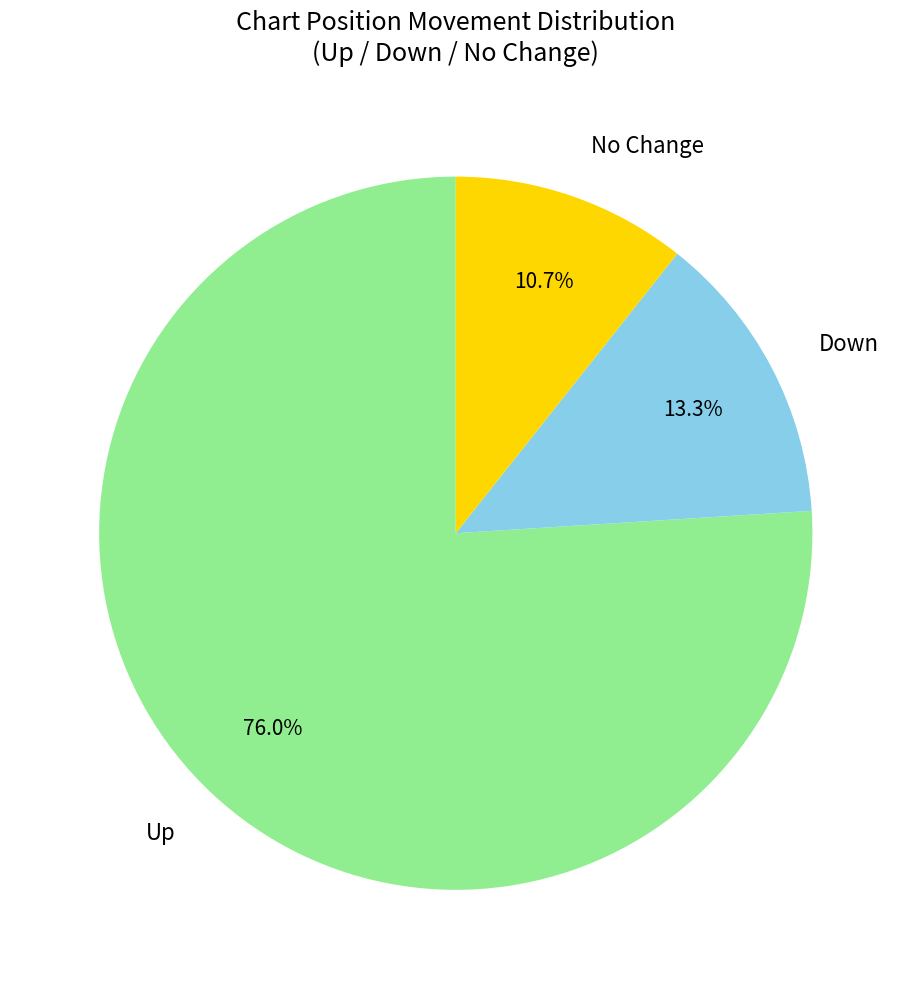

Is there any slice that represents more than half of the pie?

Yes